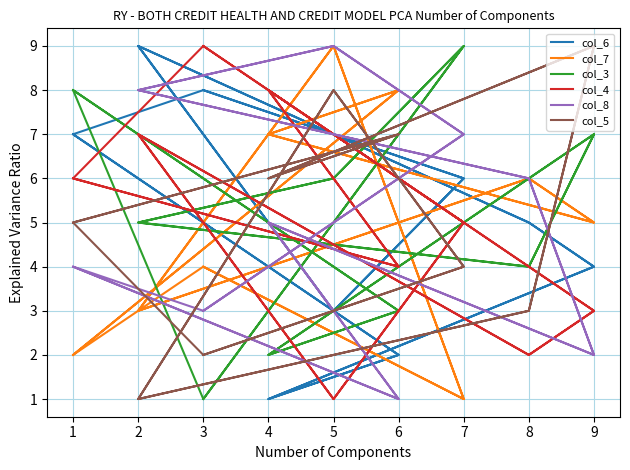

Which series ends up on top after the final intersection of col_3 and col_8?

col_3